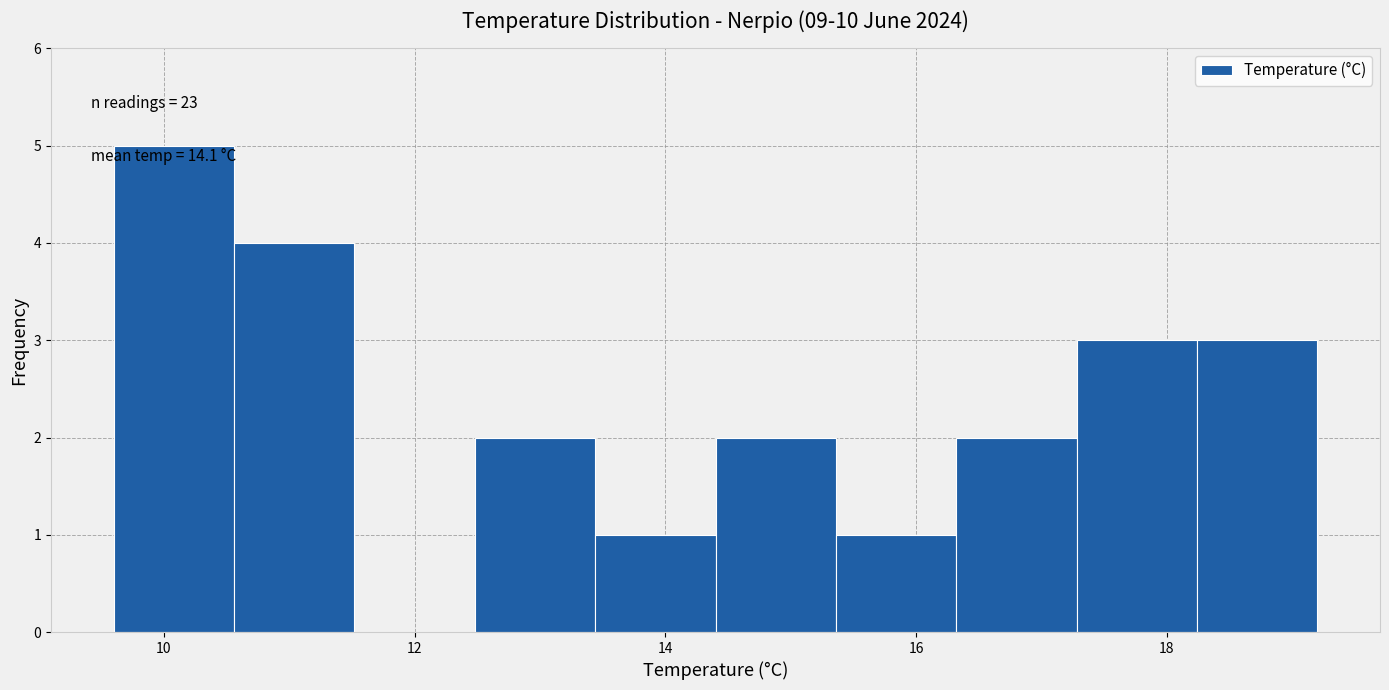

Over which range of the x-axis is the bar tallest?

9.60 to 10.56